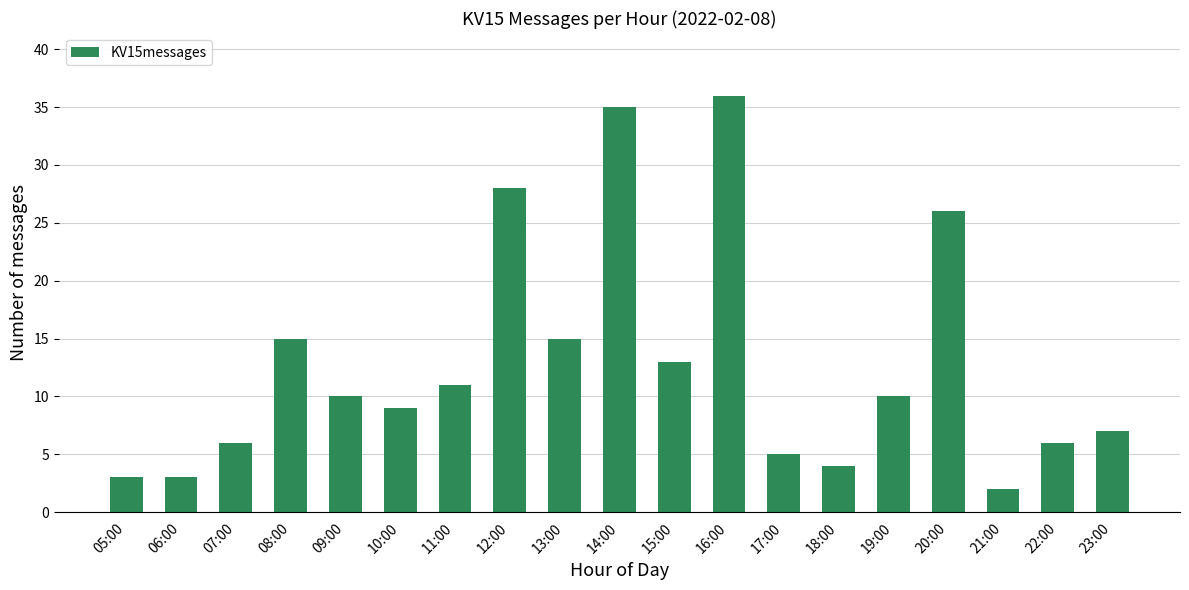

Count the number of categories in the chart.

19